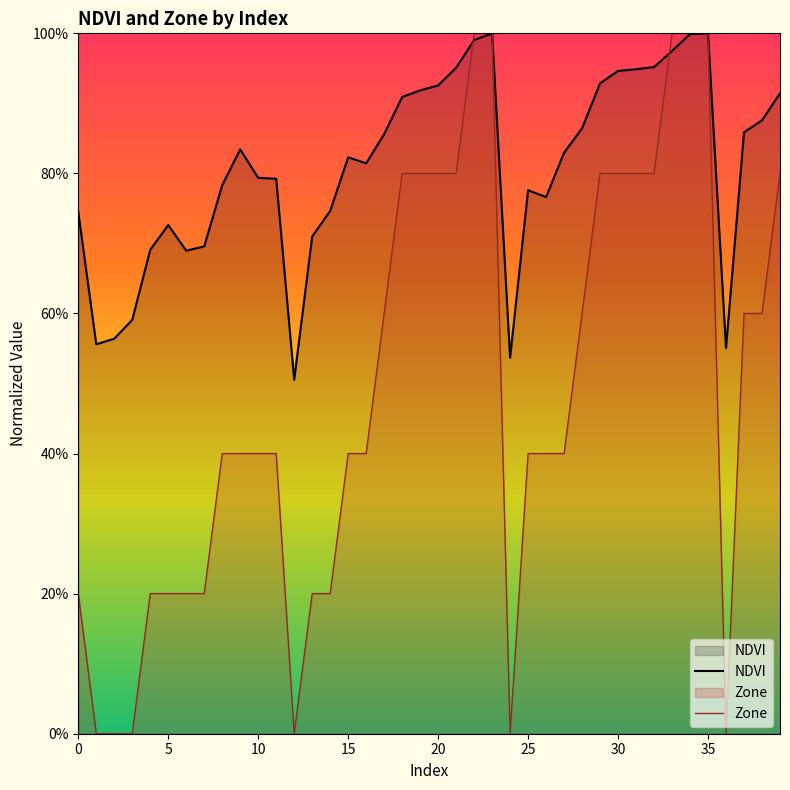

List the series in order of their peak value, highest first.

NDVI, Zone